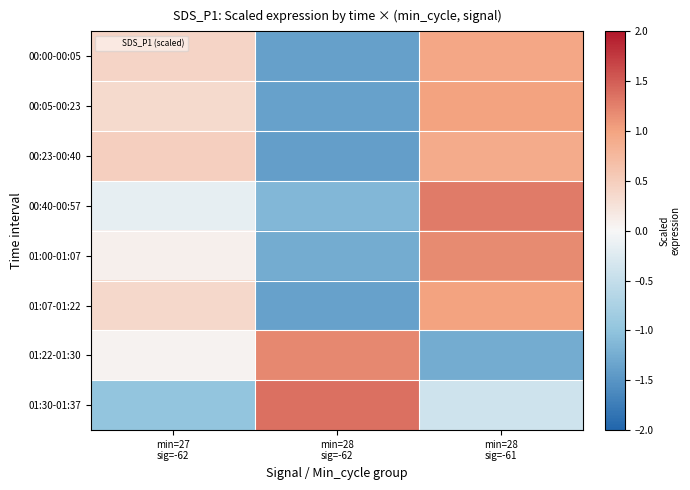

Rank the series by their maximum value, from lowest to highest.

00:23-00:40, 00:00-00:05, 01:07-01:22, 00:05-00:23, 01:00-01:07, 01:22-01:30, 00:40-00:57, 01:30-01:37